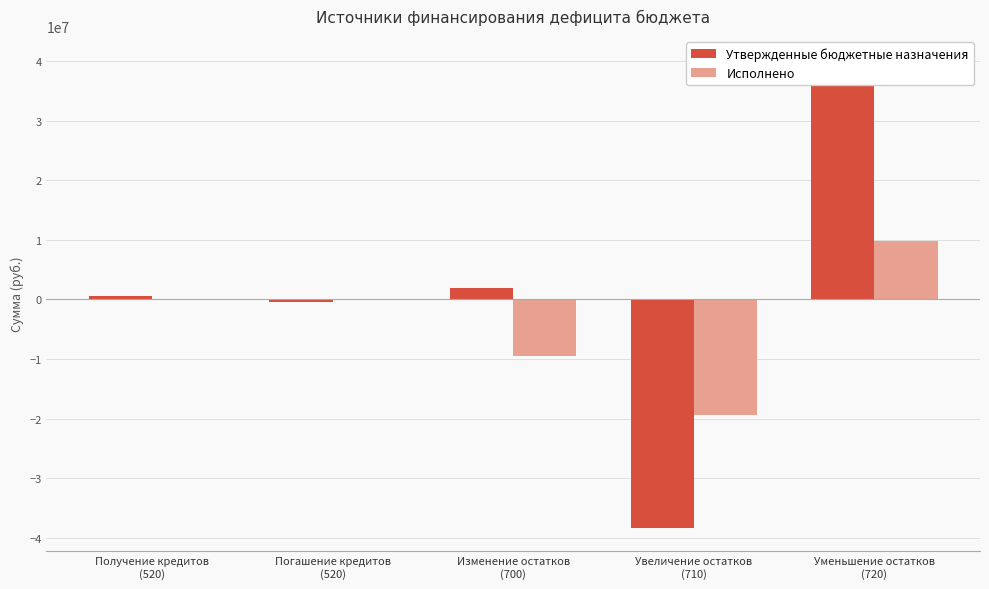

The value of Исполнено at Уменьшение остатков
(720) is 9868694.3. True or false?

True